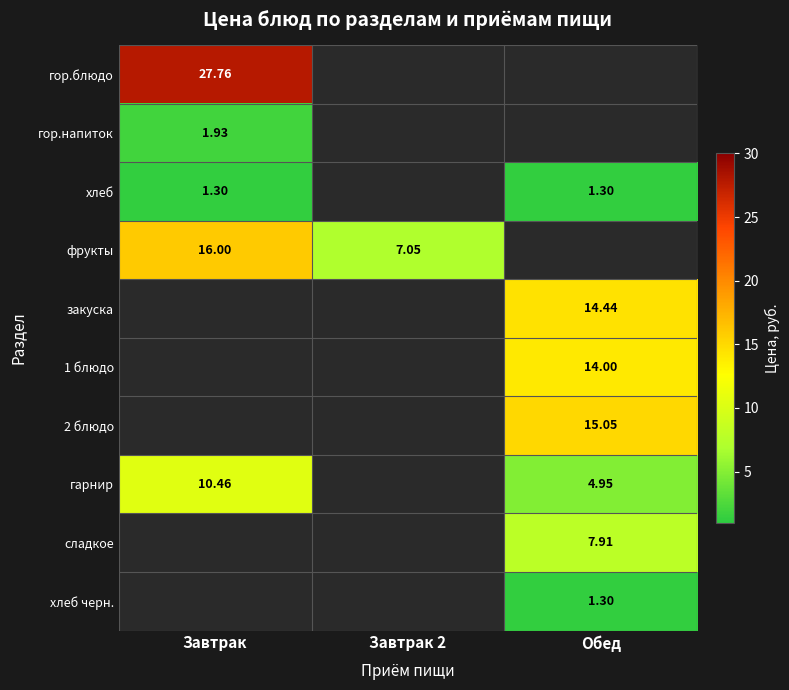

Is the value of гор.блюдо at Завтрак greater than the value of гор.напиток at Завтрак 2?

No